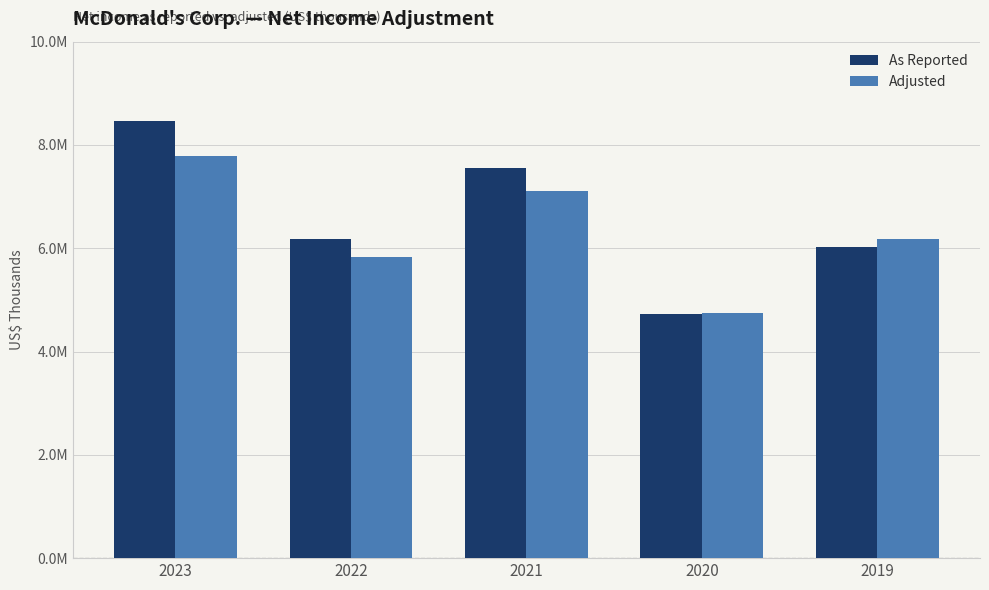

What is the average value of the Adjusted series?

6328600